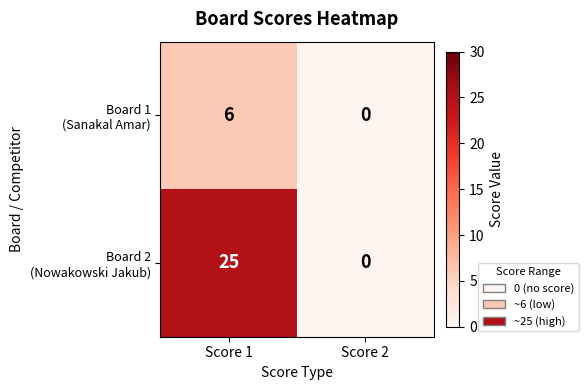

What is the total value across all series at Score 1?

31